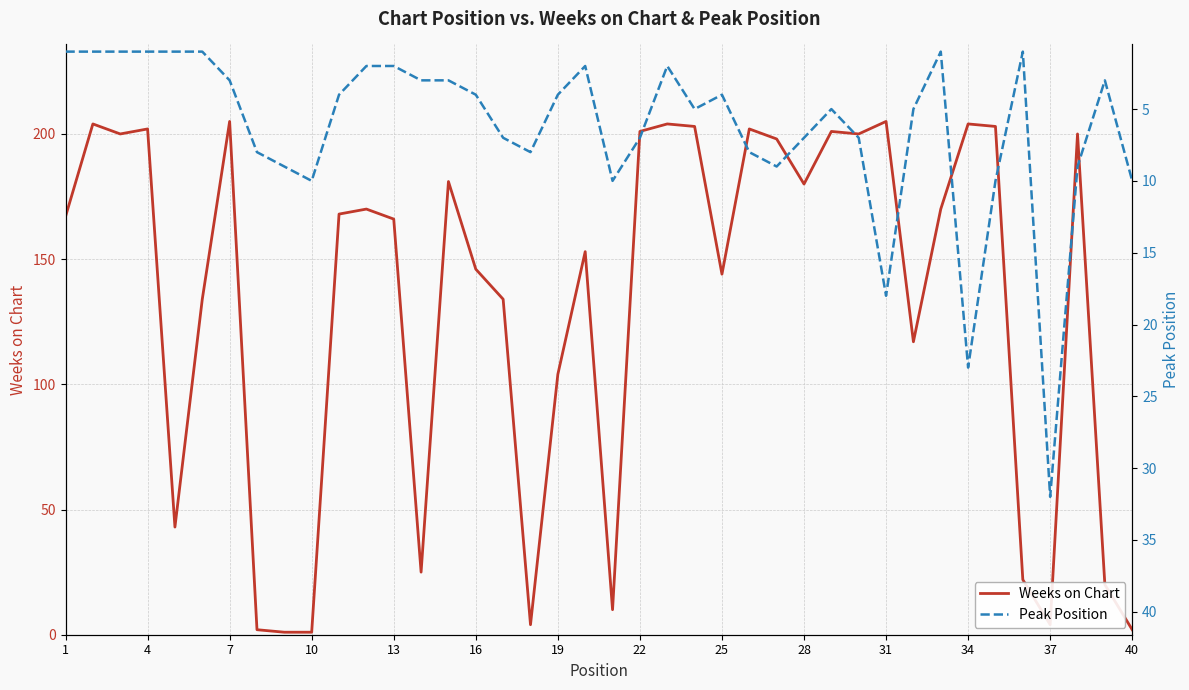

In Weeks on Chart, how many points are higher than both neighbors (excluding endpoints)?

12